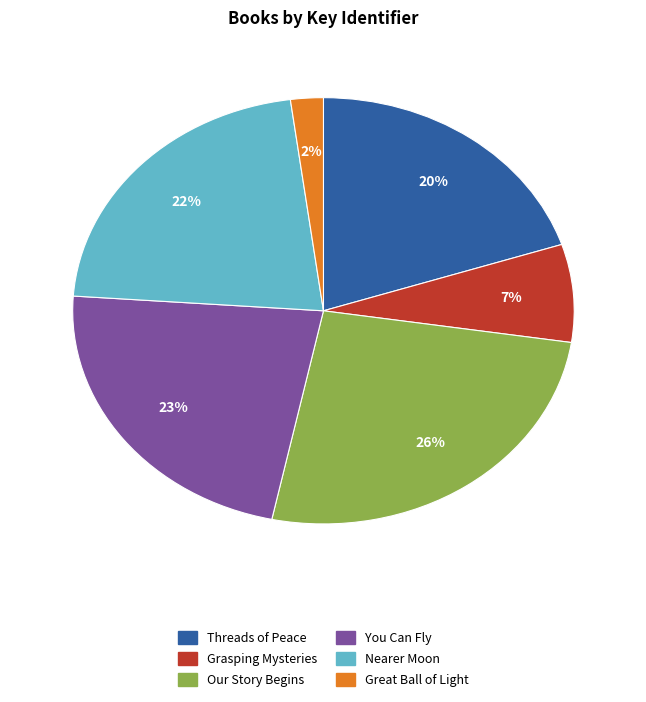

To the nearest percent, what portion does Grasping Mysteries represent?

7%